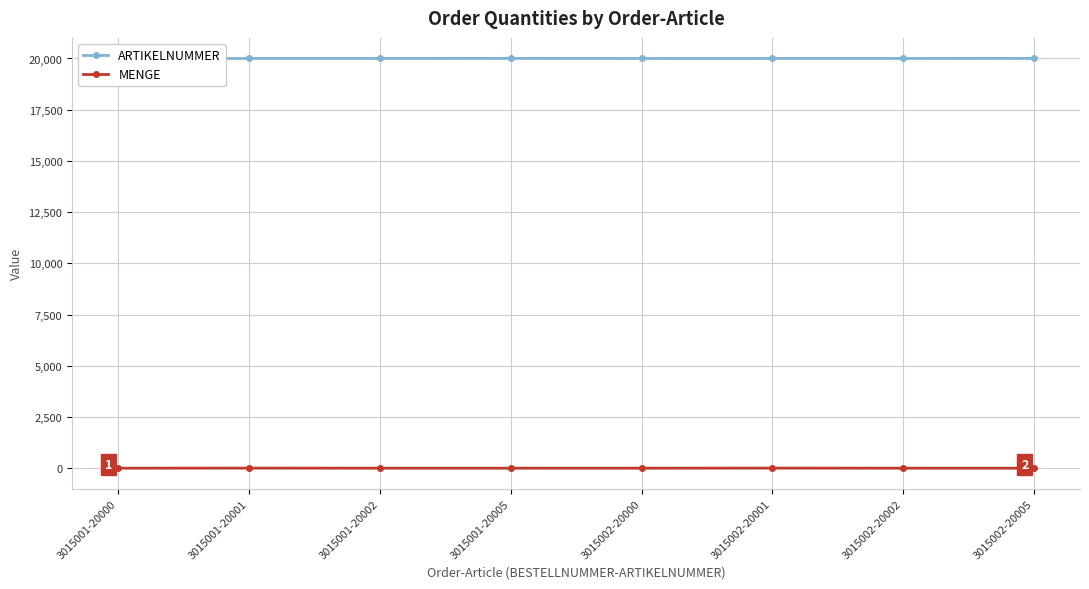

Reading right to left, list all the values displayed in this chart.

ARTIKELNUMMER: 3015002-20005=20005	3015002-20002=20002	3015002-20001=20001	3015002-20000=20000	3015001-20005=20005	3015001-20002=20002	3015001-20001=20001	3015001-20000=20000
MENGE: 3015002-20005=4	3015002-20002=4	3015002-20001=8	3015002-20000=4	3015001-20005=4	3015001-20002=4	3015001-20001=8	3015001-20000=4